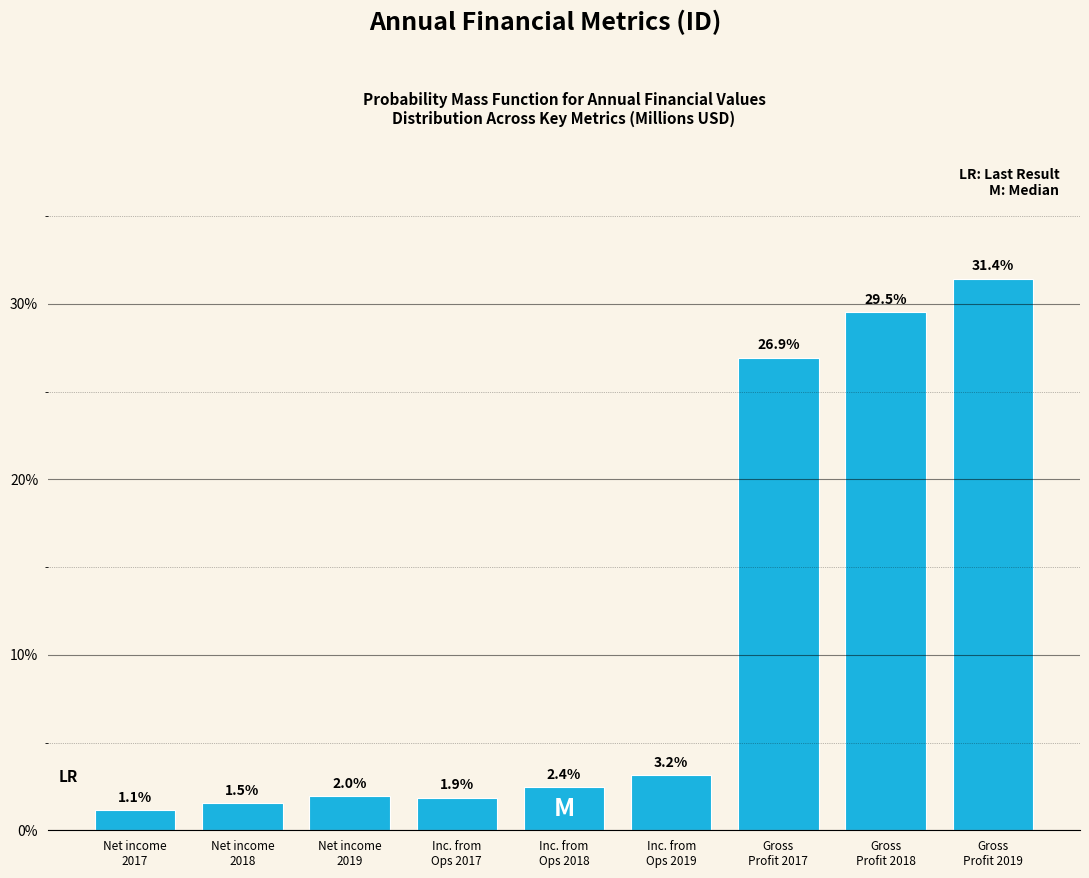

Reading left to right, transcribe all the data shown in this chart.

1.1	1.5	2.0	1.9	2.4	3.2	26.9	29.5	31.4